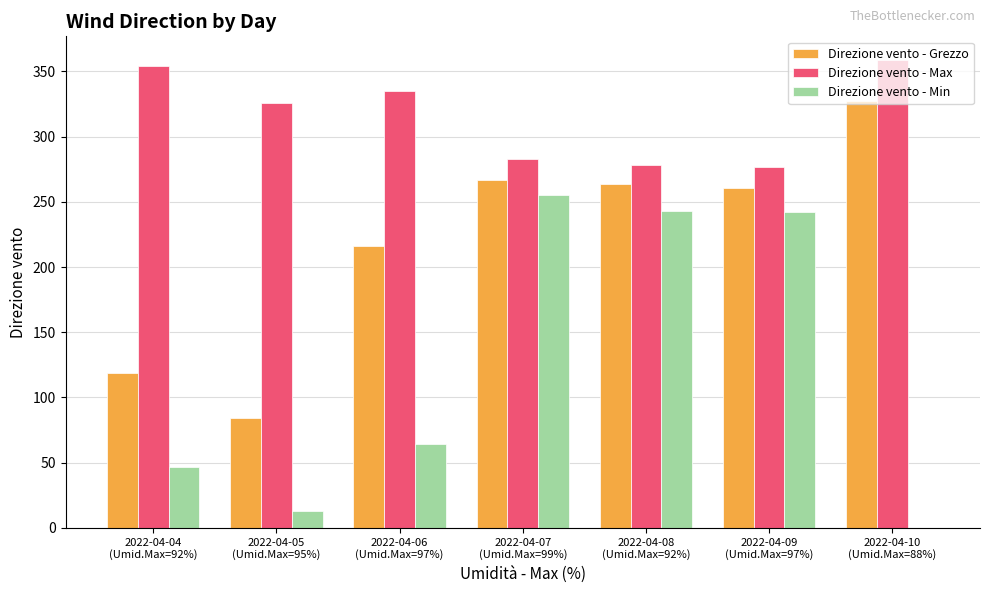

Which series has the largest total across all categories?

Direzione vento - Max